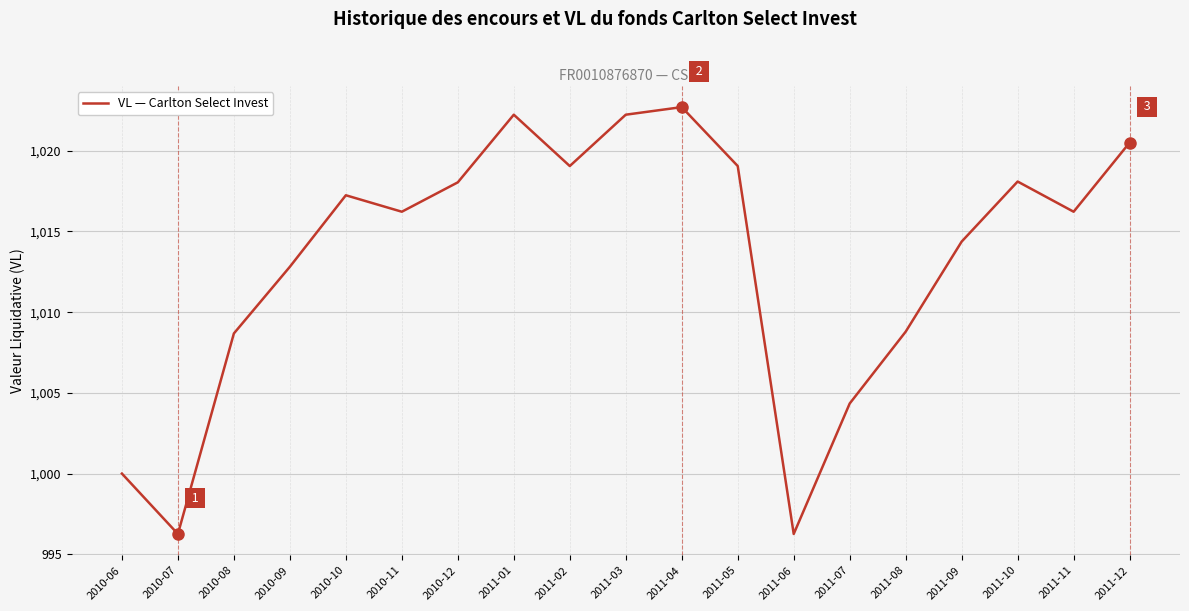

Where is the first local maximum?

2010-10